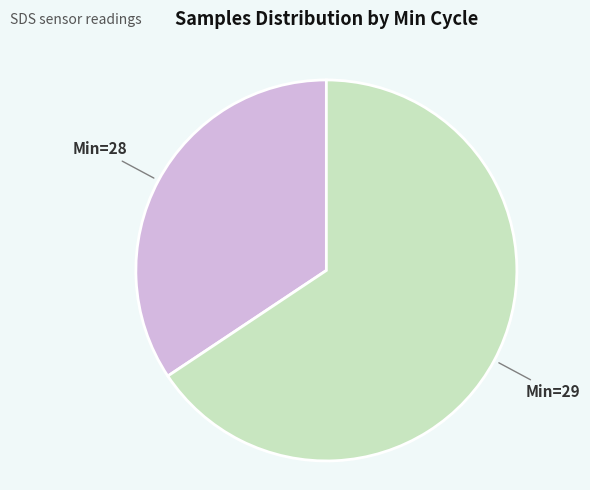

Does any single category account for the majority?

Yes